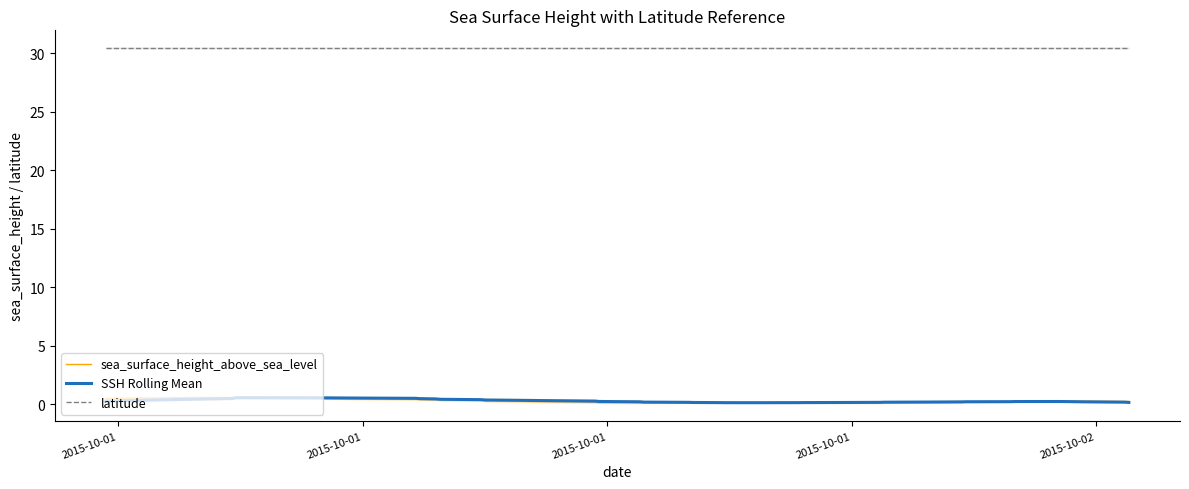

In SSH Rolling Mean, how many points are higher than both neighbors (excluding endpoints)?

2